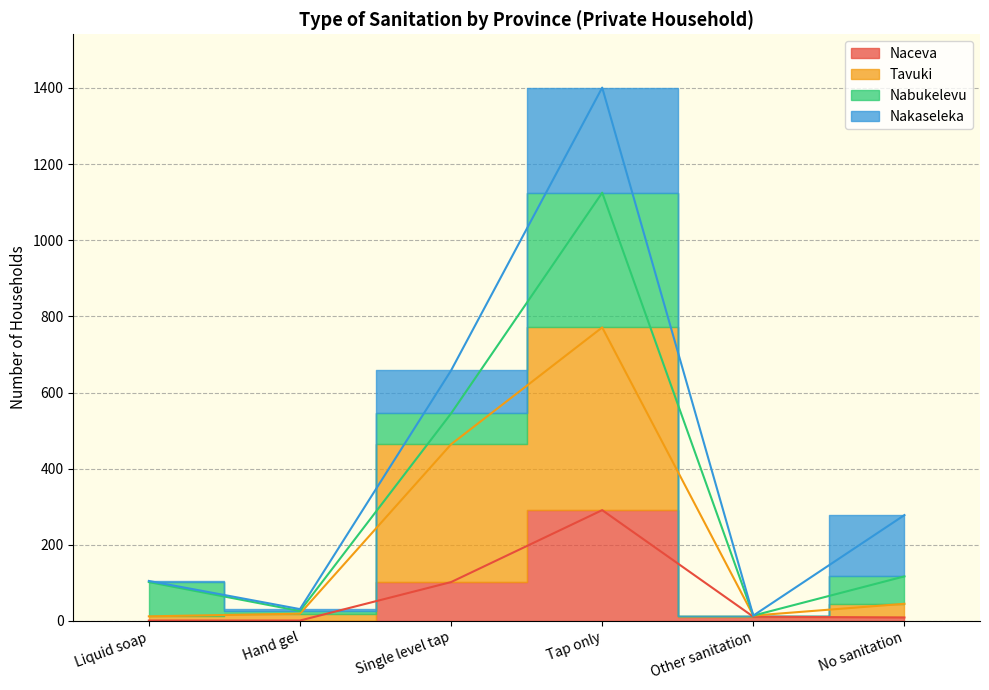

What is the sum of all Tavuki values?

1325